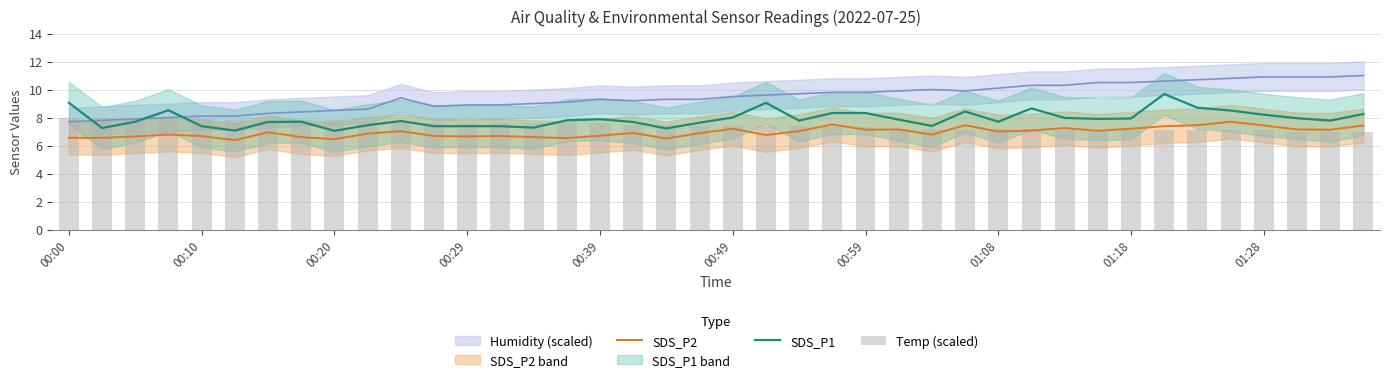

True or false: SDS_P2 and SDS_P1 cross at least once.

False